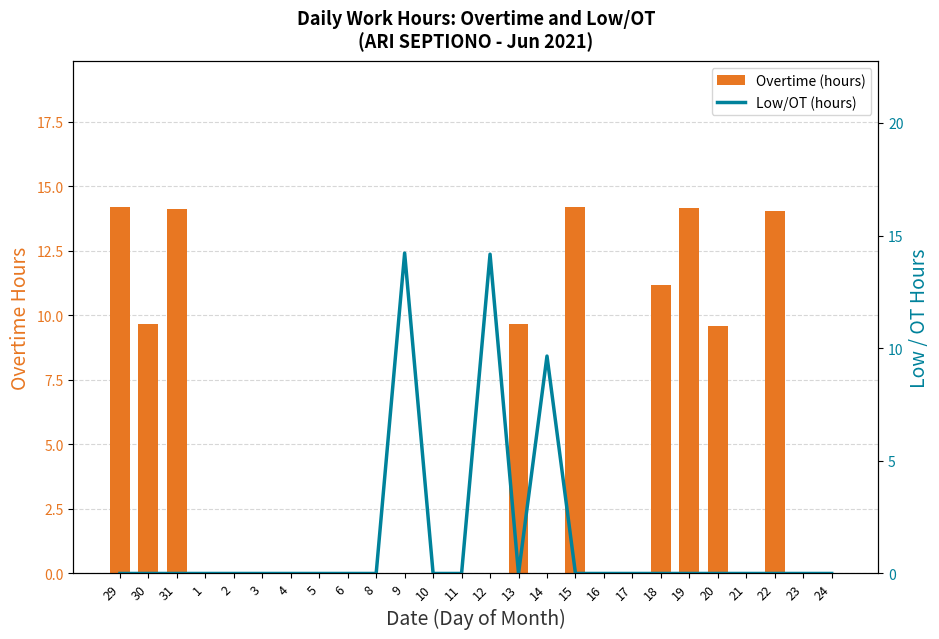

Reading right to left, transcribe all the data shown in this chart.

Overtime (hours): 24=0.0	23=0.0	22=14.0	21=0.0	20=9.6	19=14.1	18=11.2	17=0.0	16=0.0	15=14.2	14=0.0	13=9.7	12=0.0	11=0.0	10=0.0	9=0.0	8=0.0	6=0.0	5=0.0	4=0.0	3=0.0	2=0.0	1=0.0	31=14.1	30=9.7	29=14.2
Low/OT (hours): 24=0.0	23=0.0	22=0.0	21=0.0	20=0.0	19=0.0	18=0.0	17=0.0	16=0.0	15=0.0	14=9.7	13=0.0	12=14.2	11=0.0	10=0.0	9=14.2	8=0.0	6=0.0	5=0.0	4=0.0	3=0.0	2=0.0	1=0.0	31=0.0	30=0.0	29=0.0